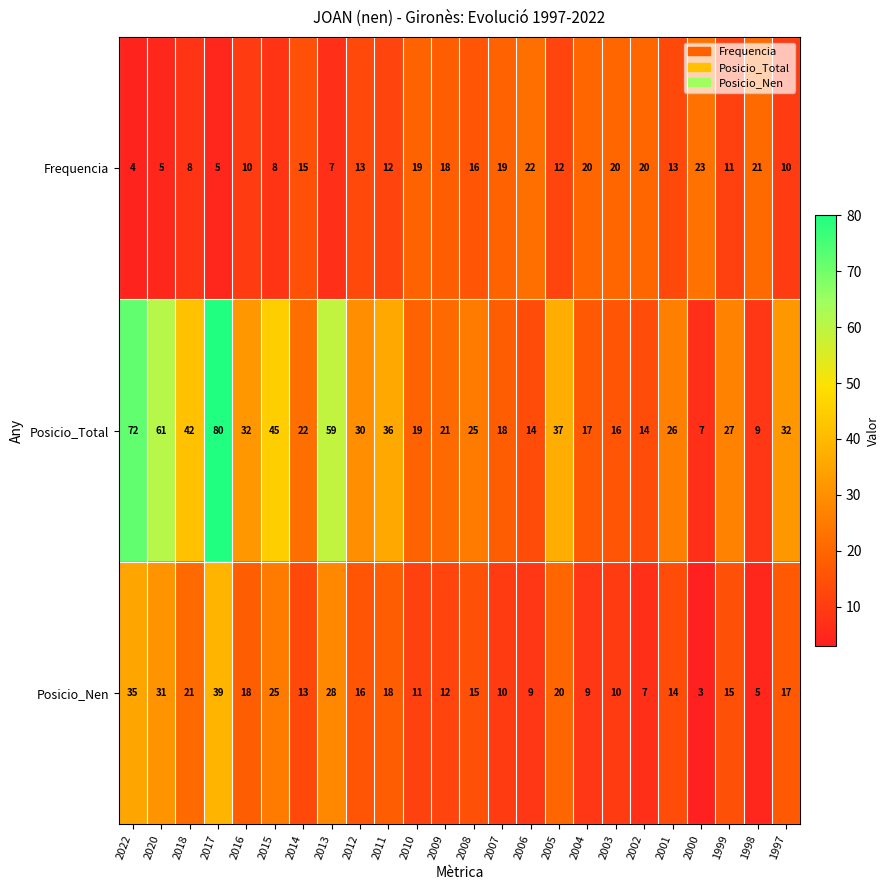

Which series changed the most between 2011 and 2008?

Posicio_Total